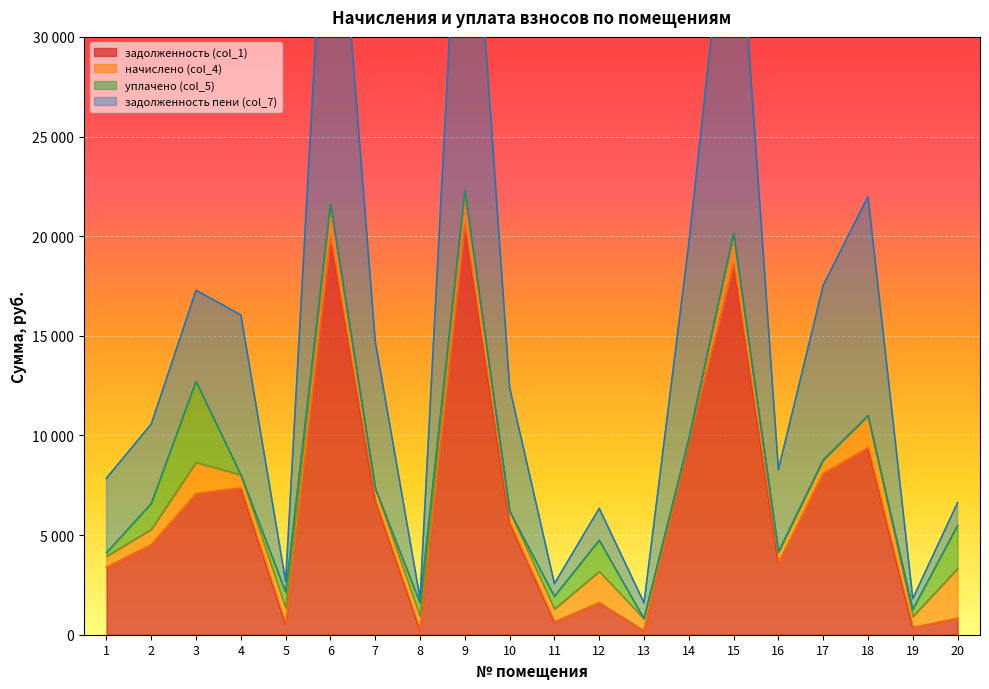

How many categories are shown in the chart?

20